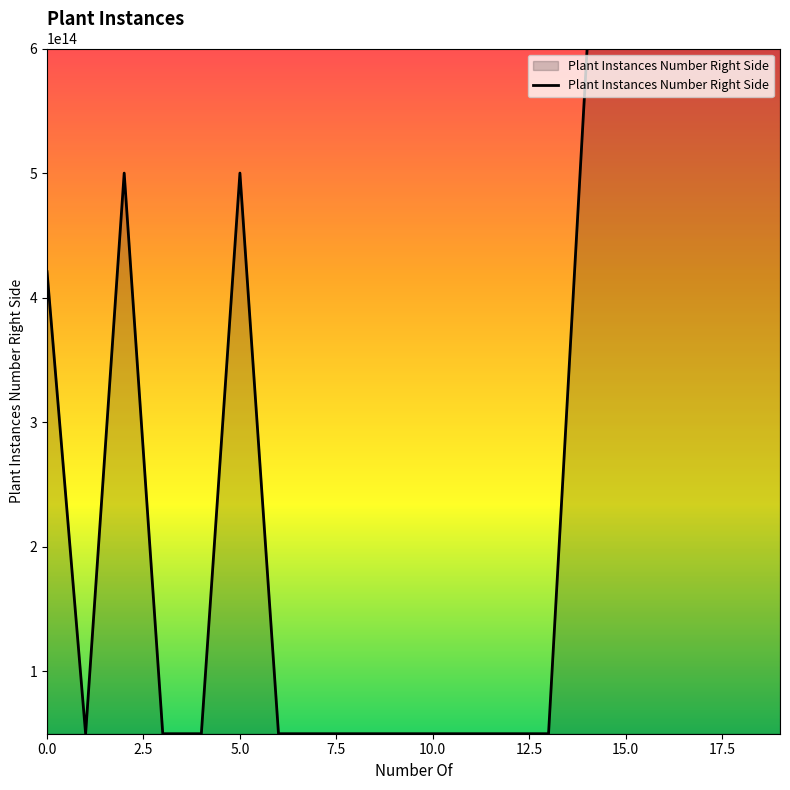

How many values exceed 50005259832670?

9